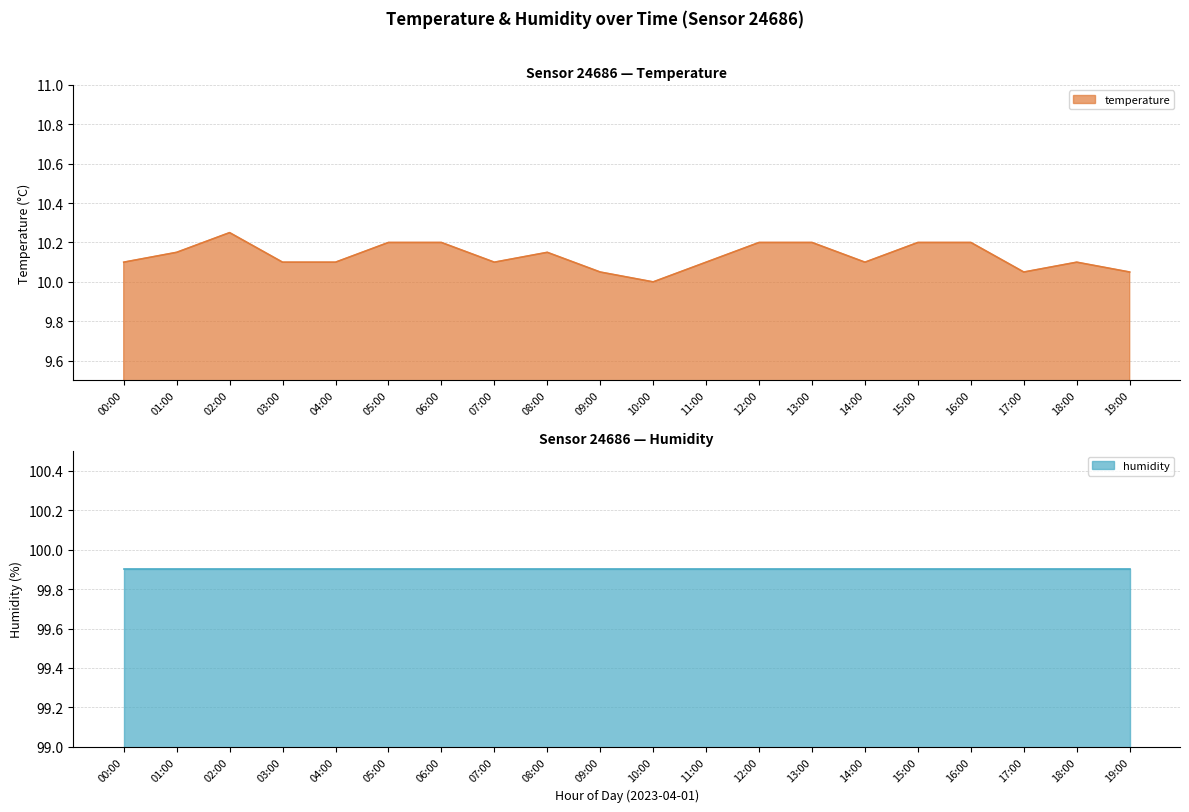

Does the chart display data point markers on the line(s)?

No